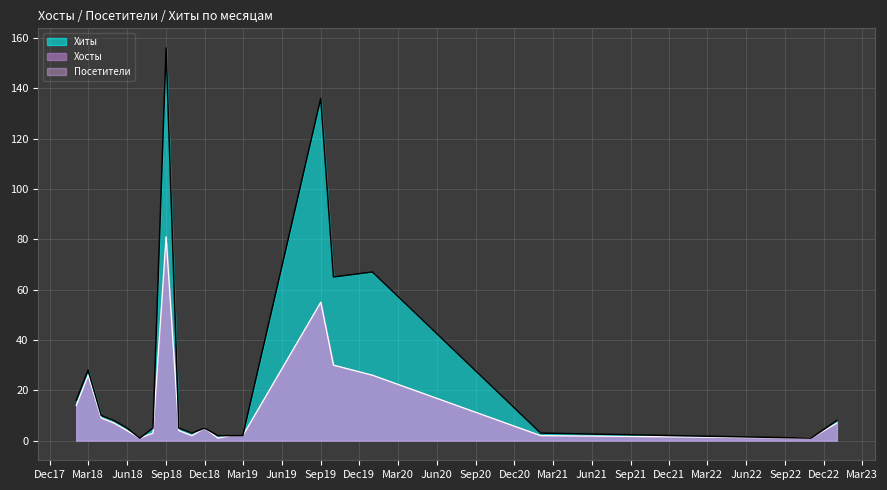

Which series has the largest total across all categories?

Хиты